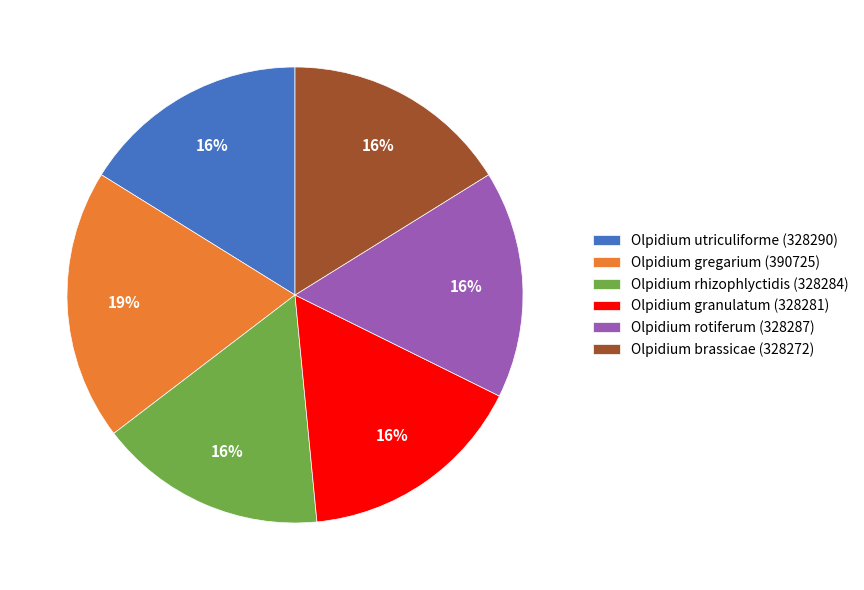

Which has a higher value, Olpidium rotiferum (328287) or Olpidium gregarium (390725)?

Olpidium gregarium (390725)